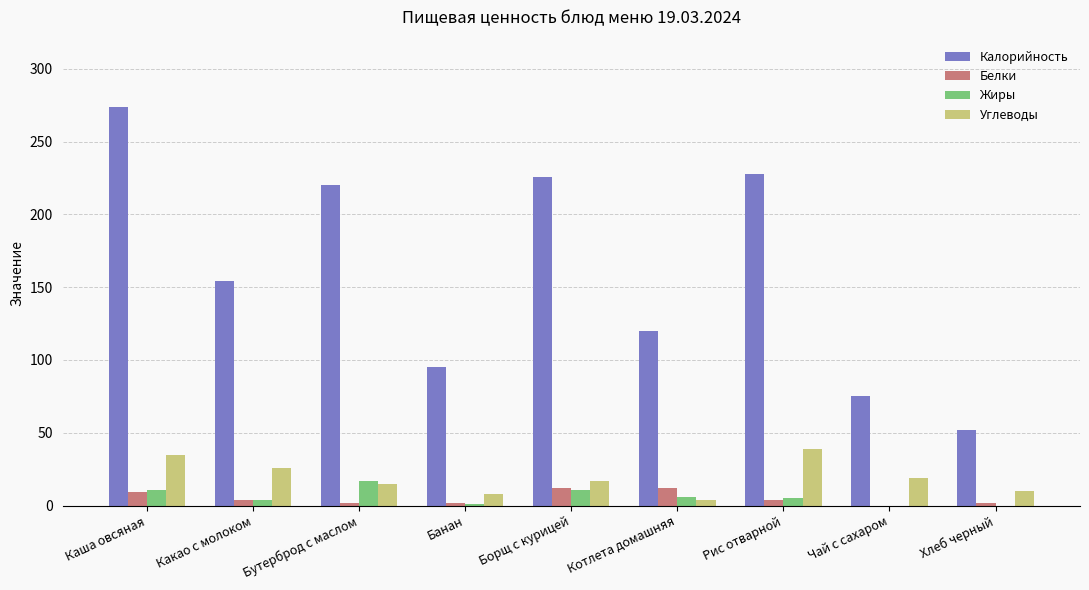

Which category has the highest value in the Жиры series?

Бутерброд с маслом